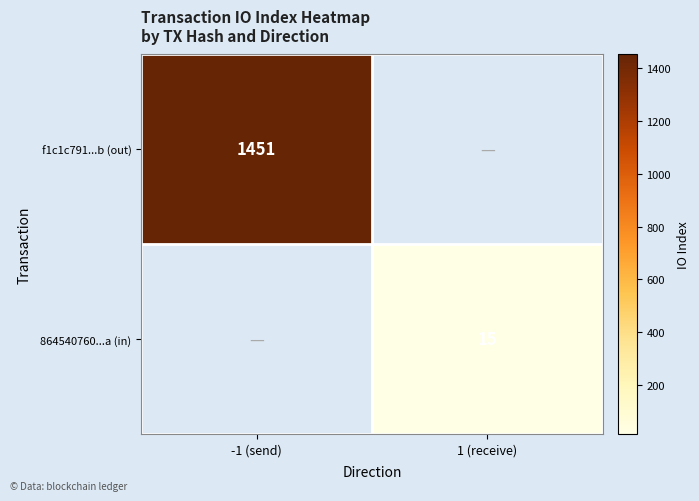

Is it true that f1c1c791...b (out) equals 1451 at -1 (send)?

True